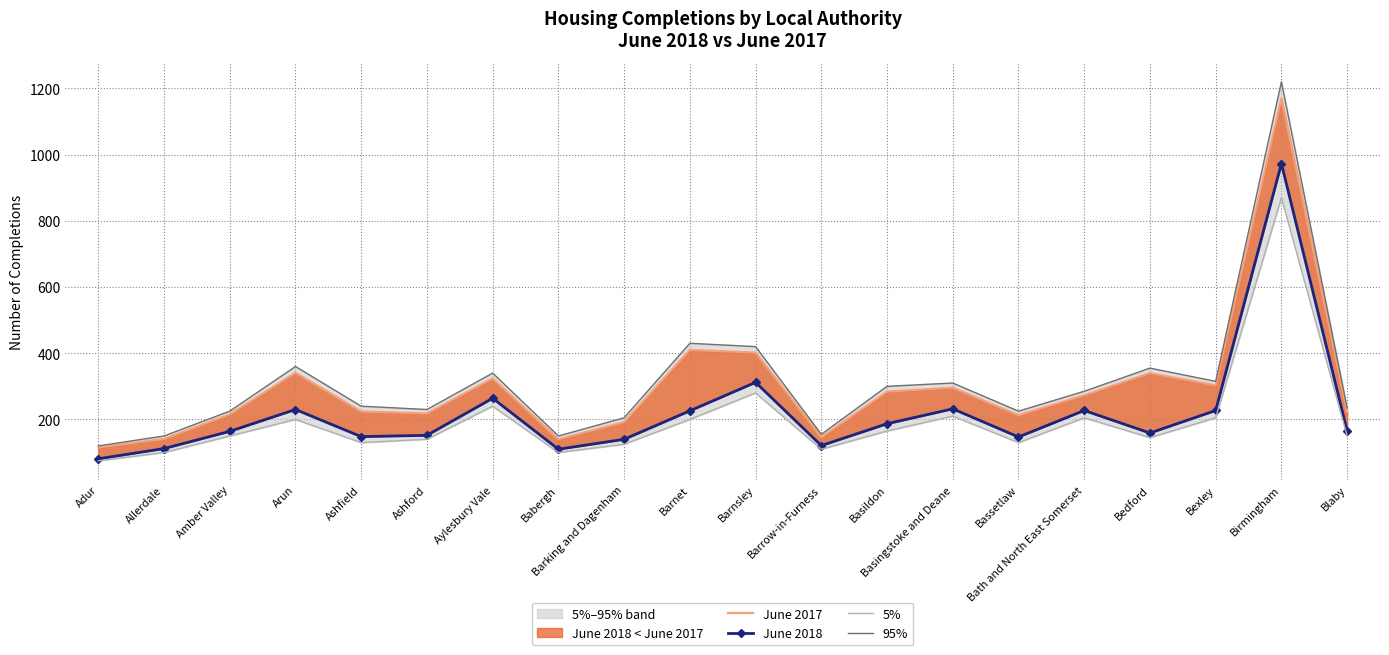

How many lines are shown in the chart?

4